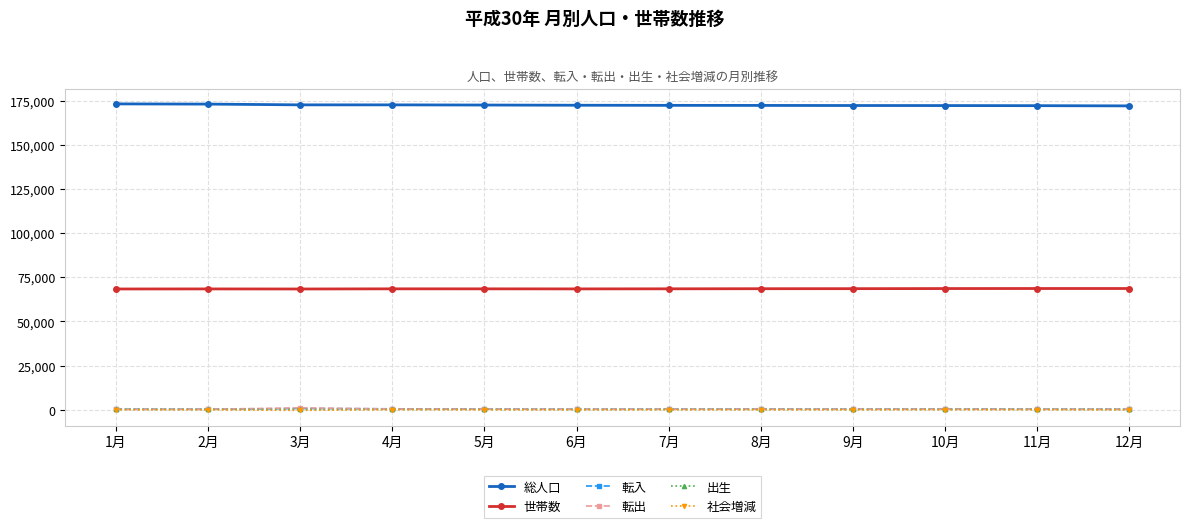

True or false: 転出 has a value of 350 at 8月.

True